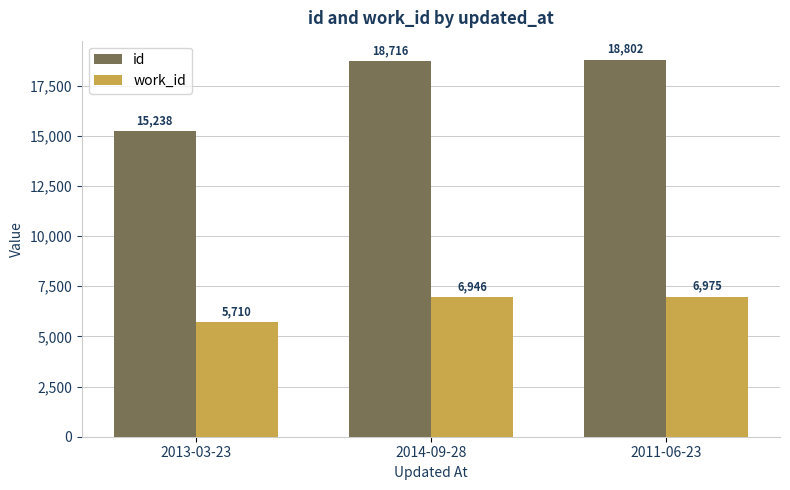

What is the label of the 1st bar from the left?

2013-03-23